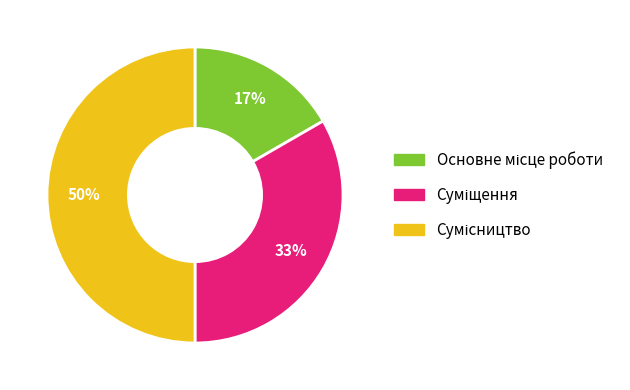

To the nearest percent, what is the average slice percentage?

33%